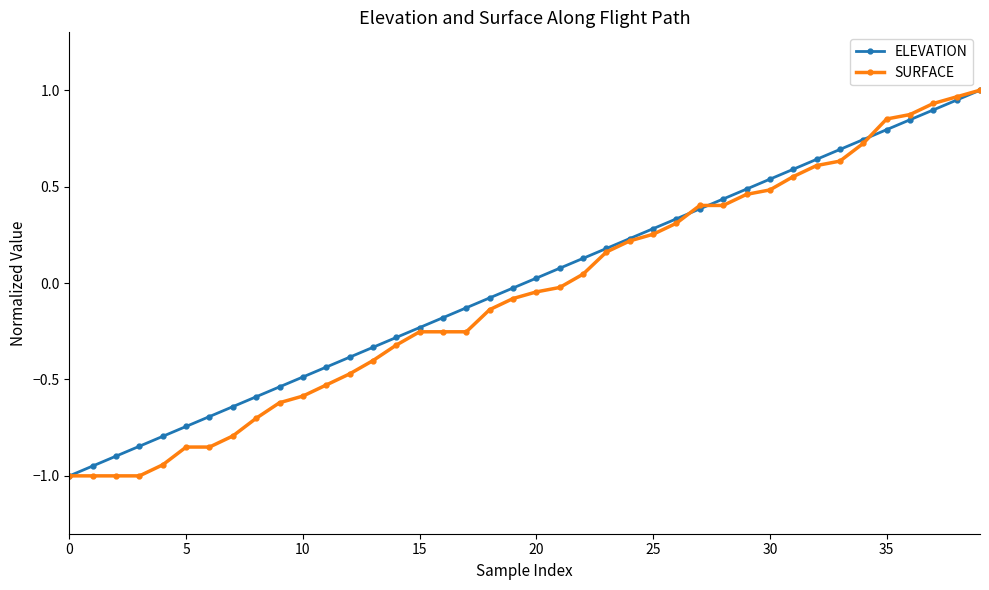

How many categories are shown in the chart?

40